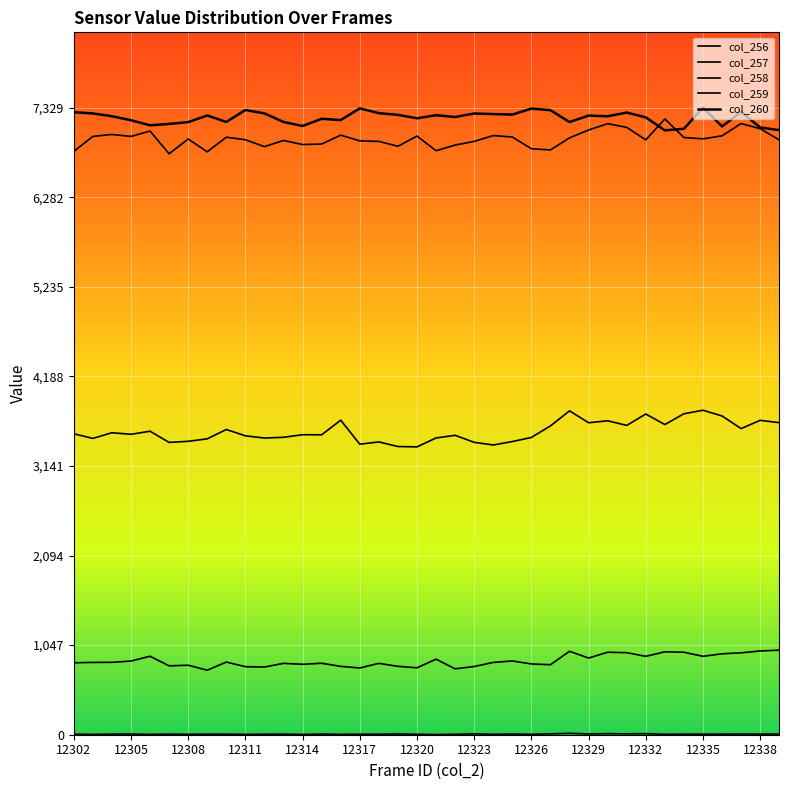

True or false: col_257 and col_260 cross at least once.

False